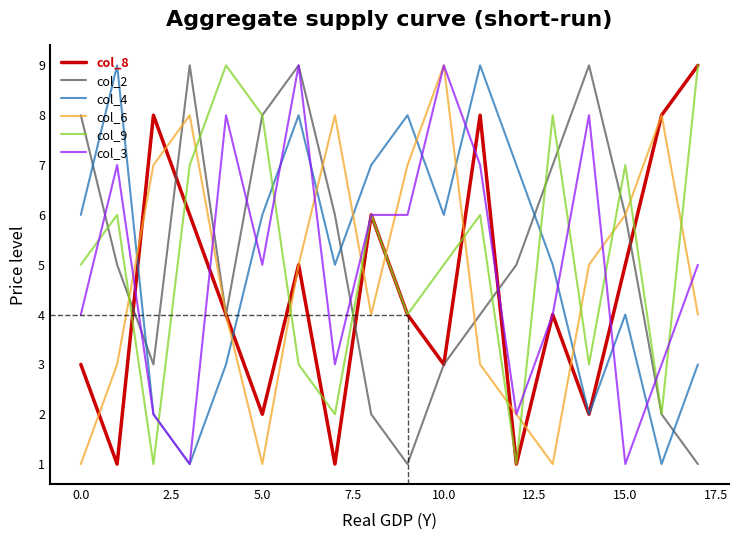

Which series ends up on top after the final intersection of col_2 and col_4?

col_4